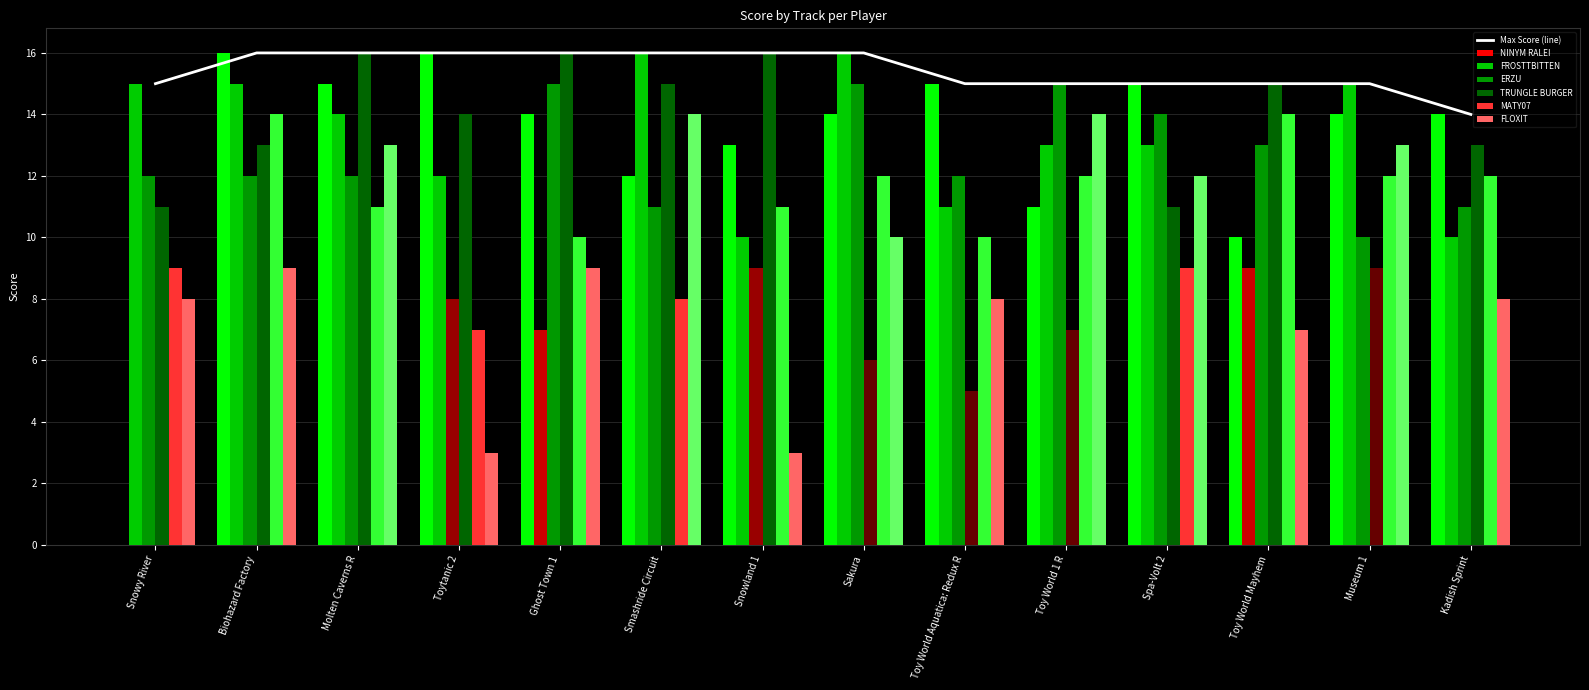

What is the label of the 7th bar from the right?

Sakura